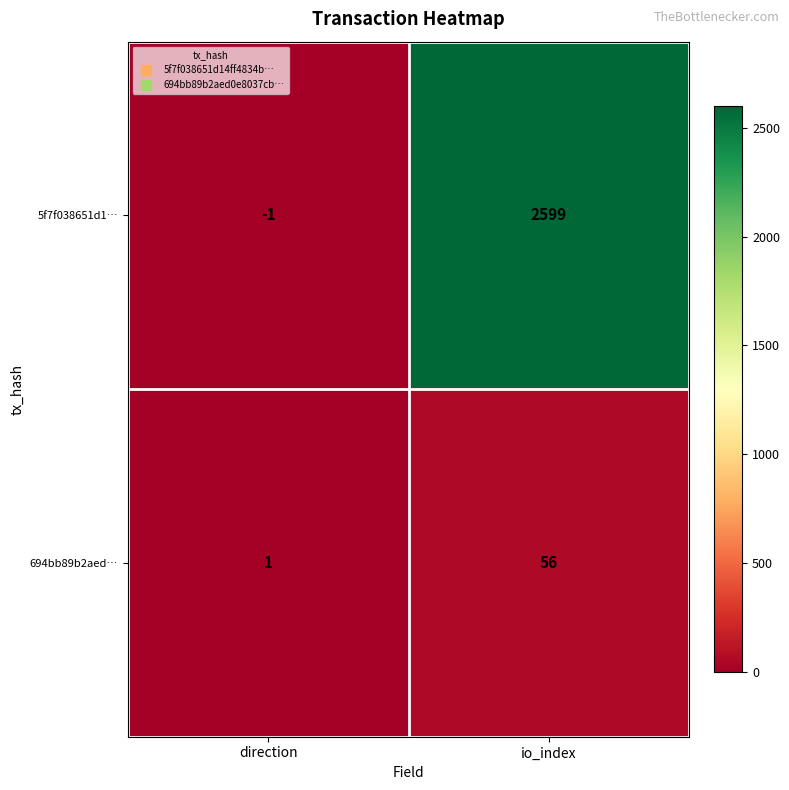

Rank the categories by 694bb89b2aed… value from highest to lowest.

io_index, direction